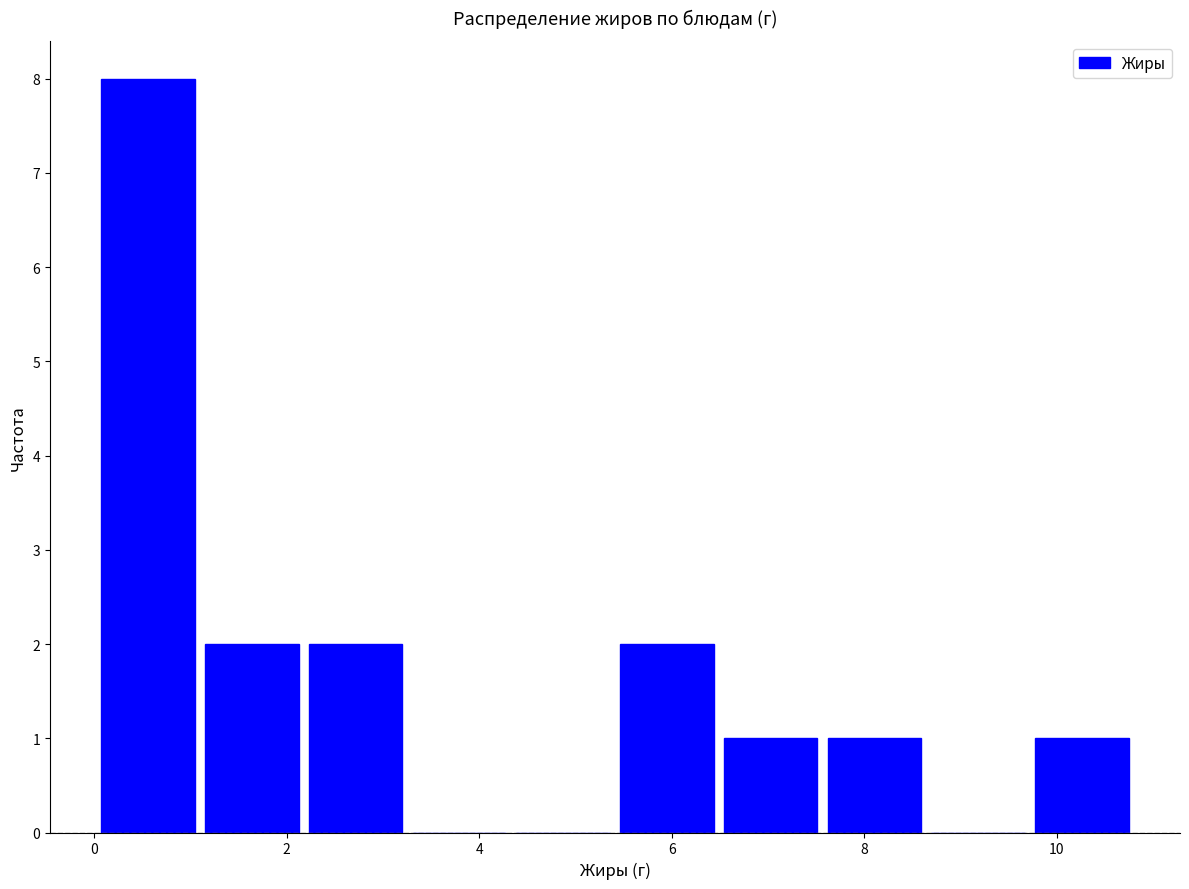

How tall is the bar that spans 1.0 to 2.2 on the x-axis? Neither the bar edges nor the heights are printed on the chart, so give them approximately, as read against the axes.

2